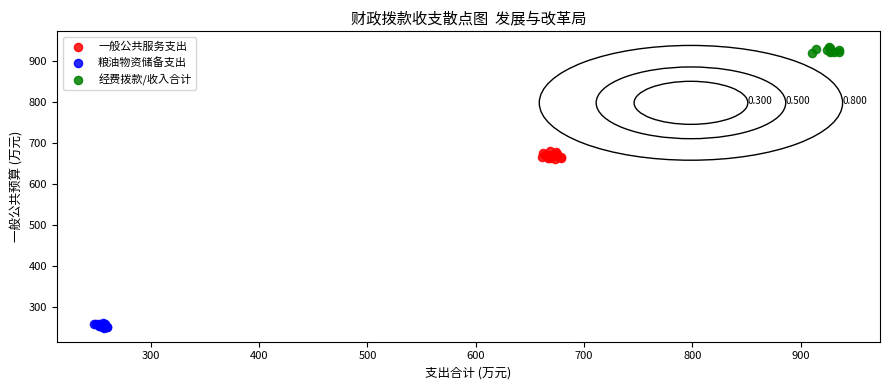

What are all the series names shown in the legend?

一般公共服务支出, 粮油物资储备支出, 经费拨款/收入合计